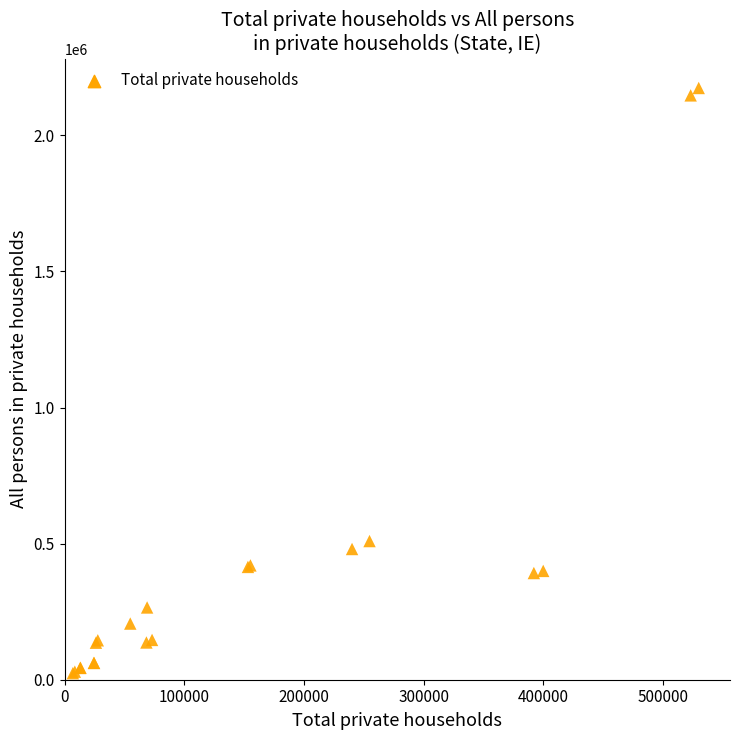

What Y value in the scatter plot is closest to 1099144?

509488